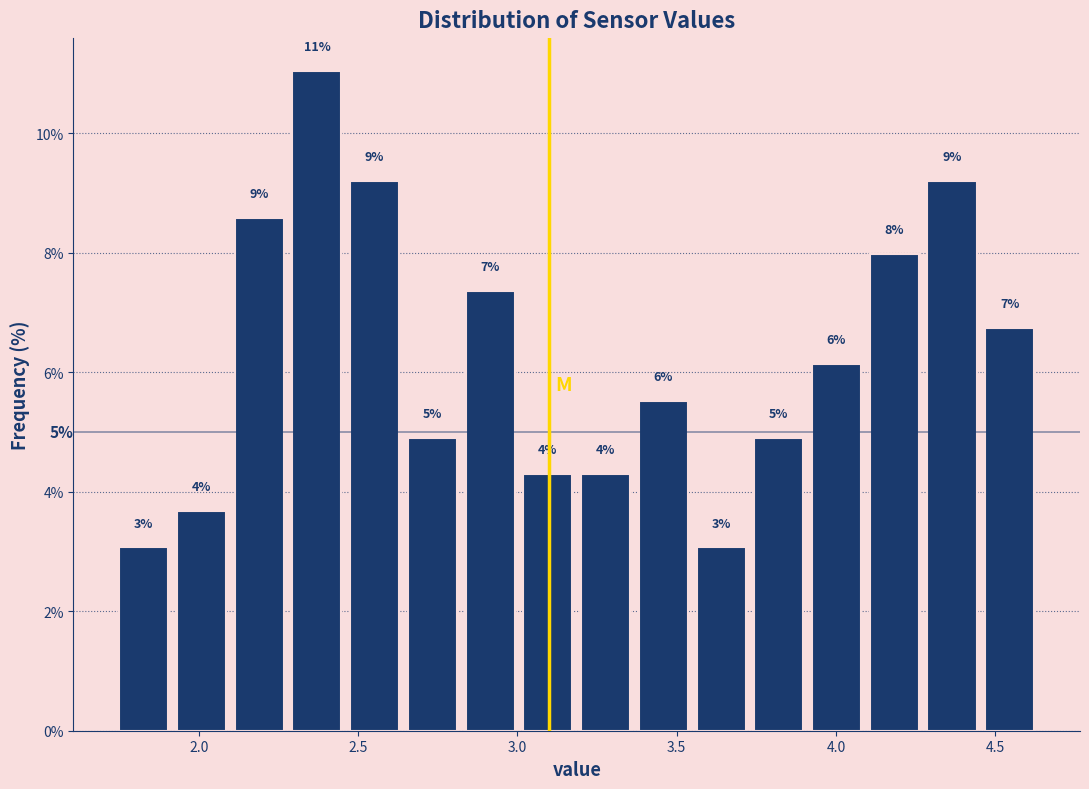

Around what value on the x-axis is the tallest bar? Give the approximate position of its centre, as read against the axis.

2.35